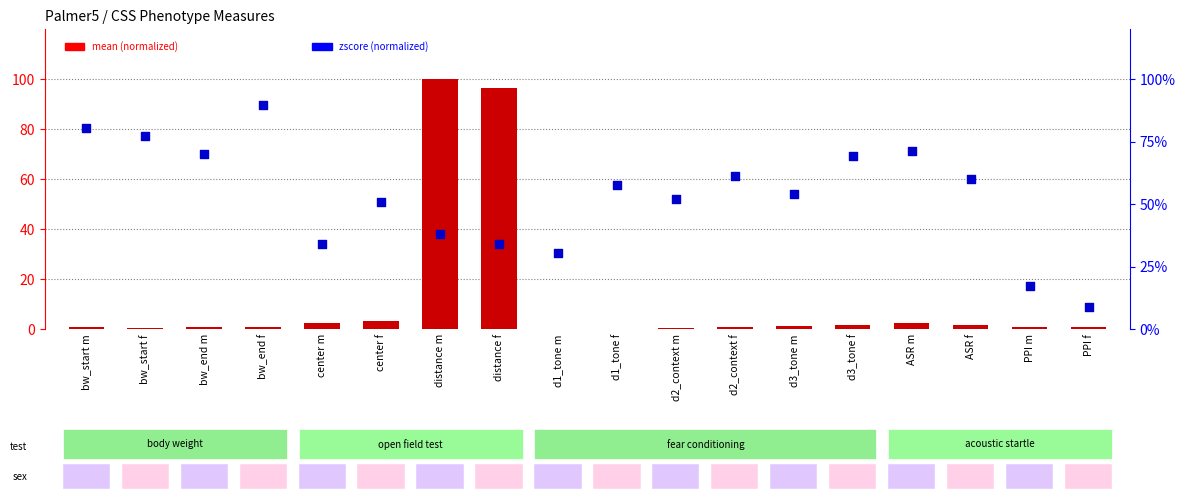

Which series has the largest total across all categories?

zscore (normalized)